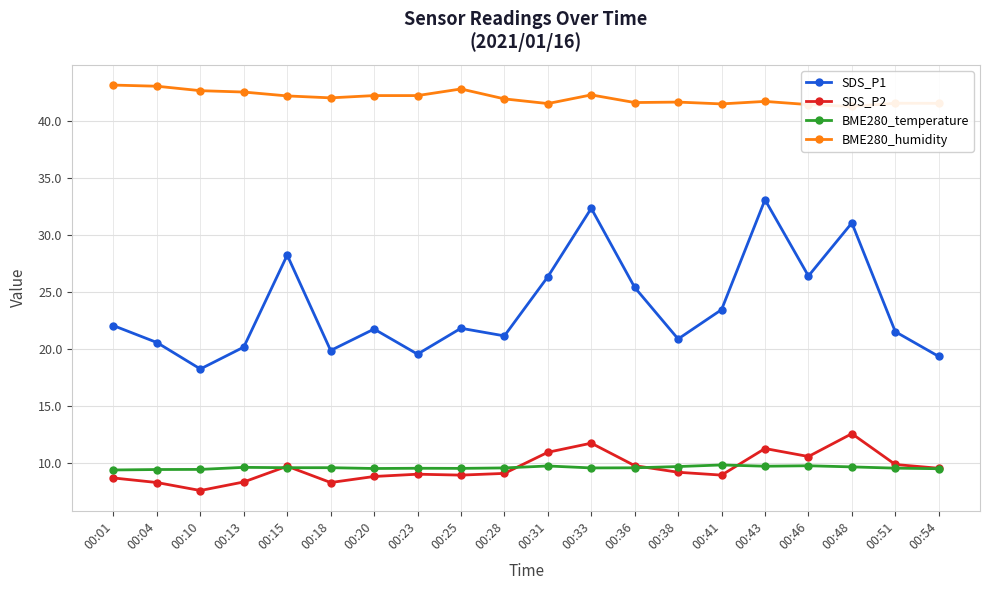

What is the maximum value shown in the chart?

43.1